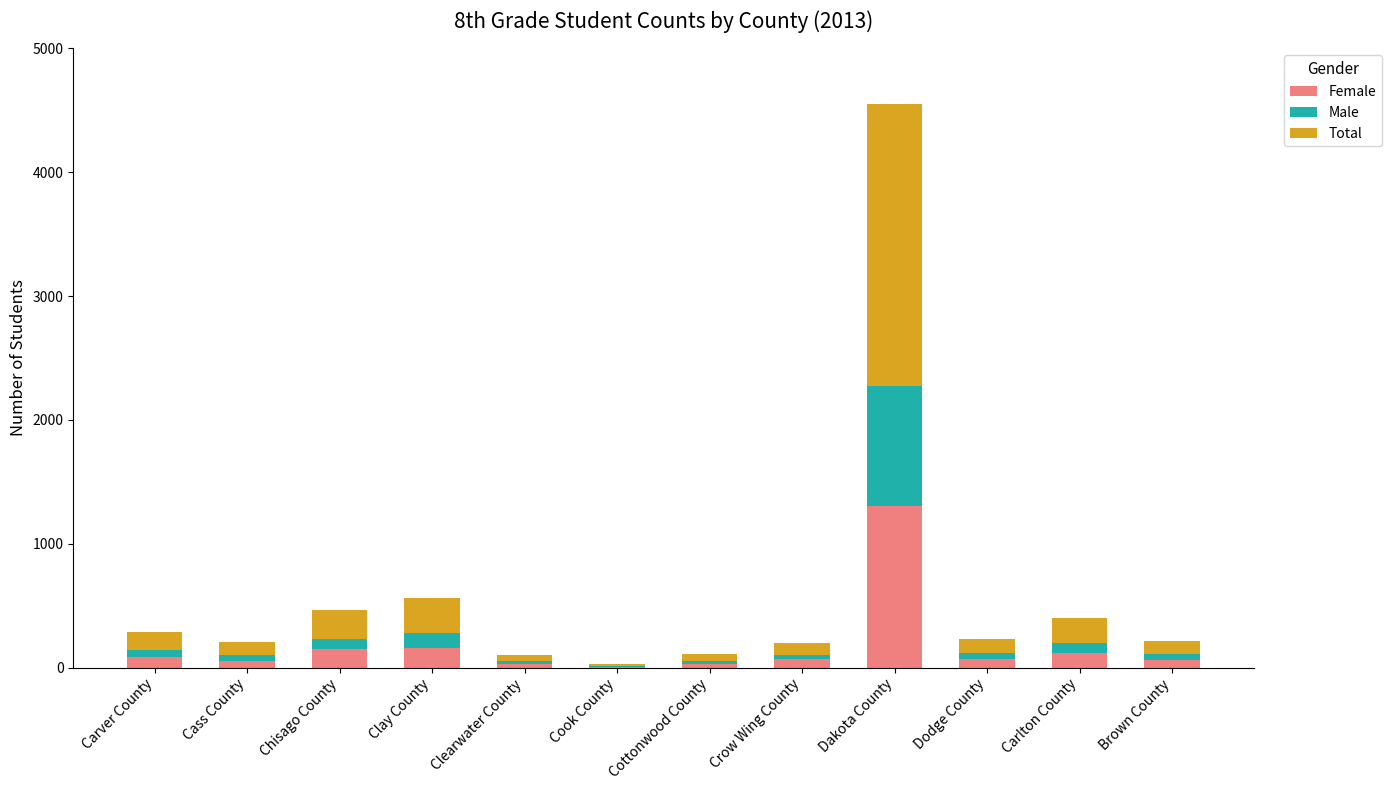

At which category is the sum across all series the highest?

Dakota County